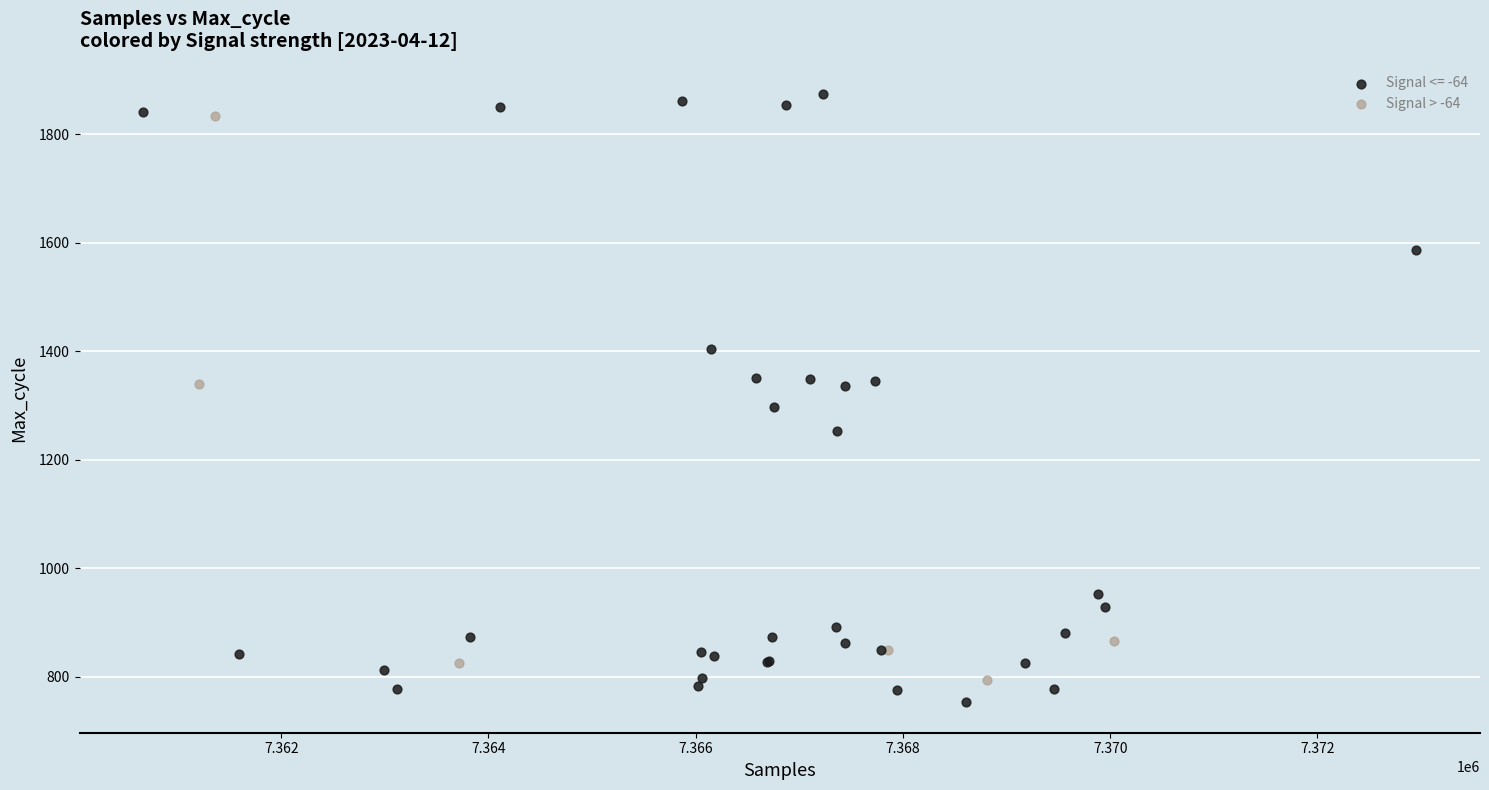

Which series has the largest Y range (max minus min)?

Signal <= -64